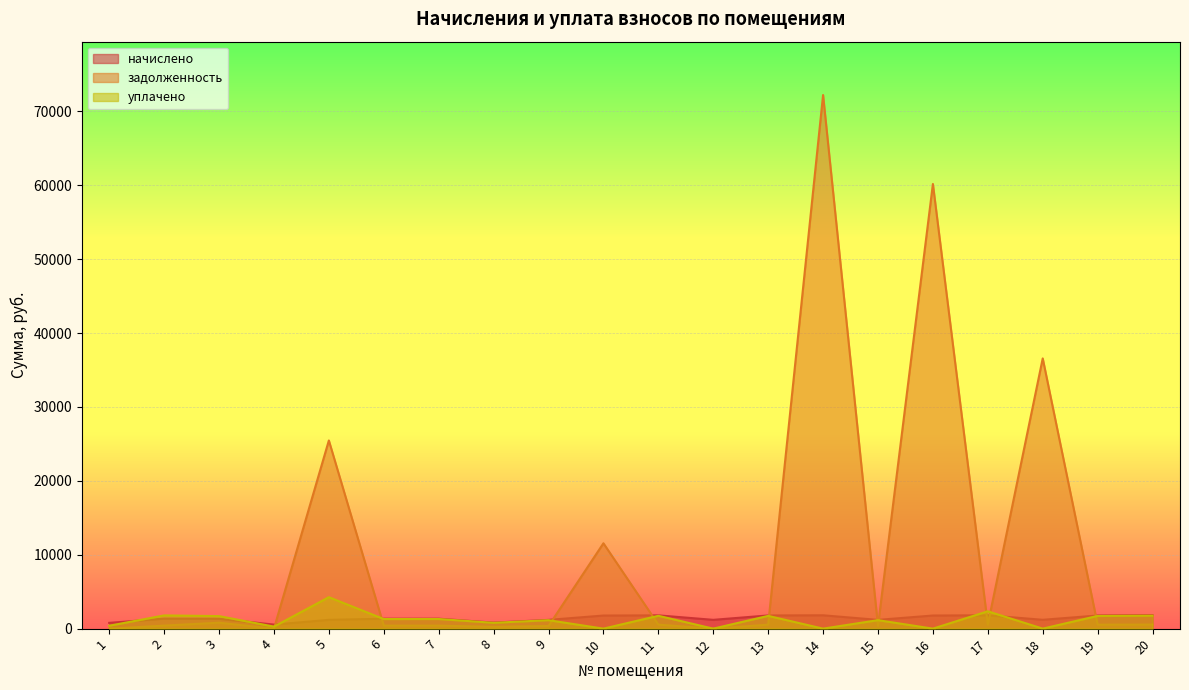

Where does the начислено series first go above 1346?

2